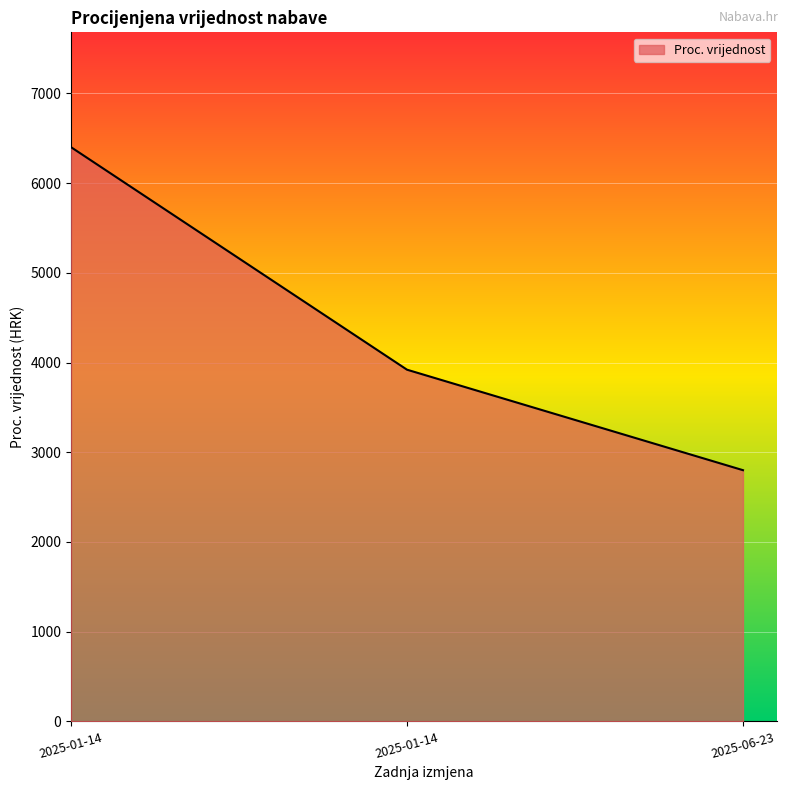

Is this an area chart (filled region under the line)?

Yes